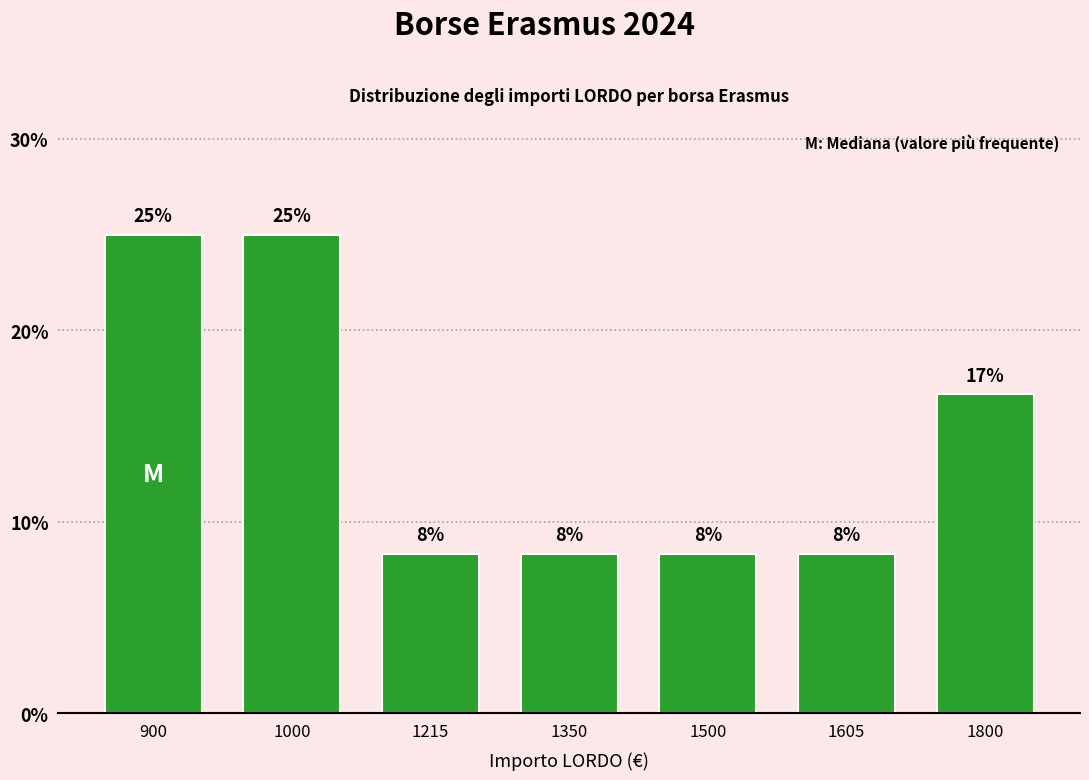

What is the greatest value displayed?

25.0